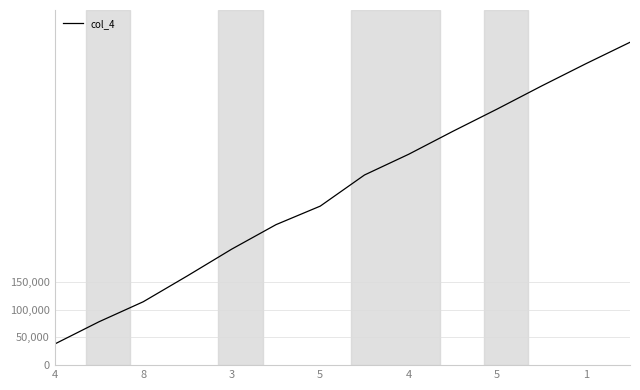

What is the greatest value displayed?

580666.7